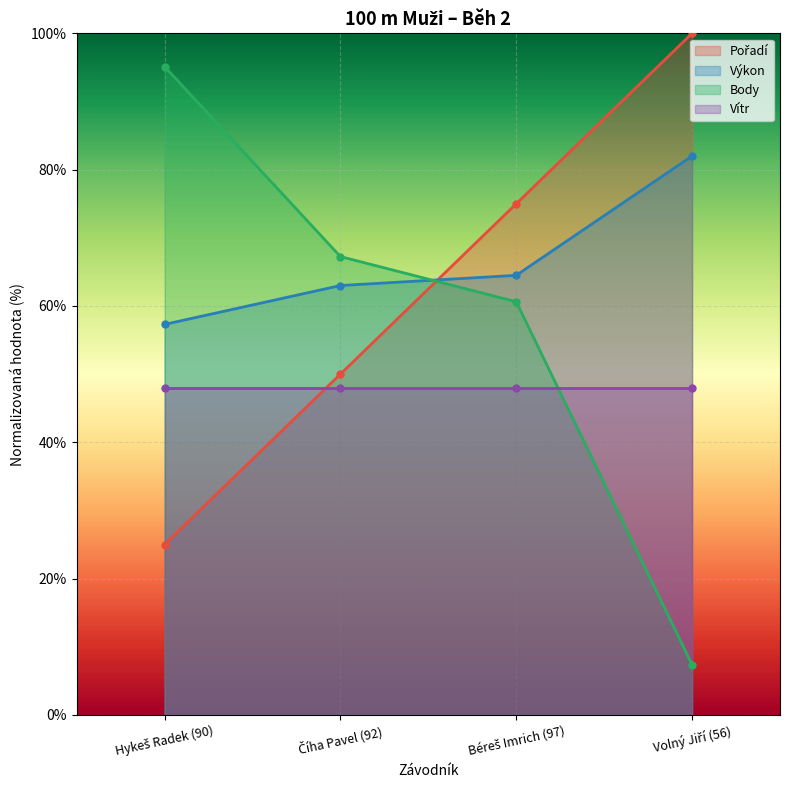

True or false: Pořadí has more than 0 points higher than both neighbors.

False